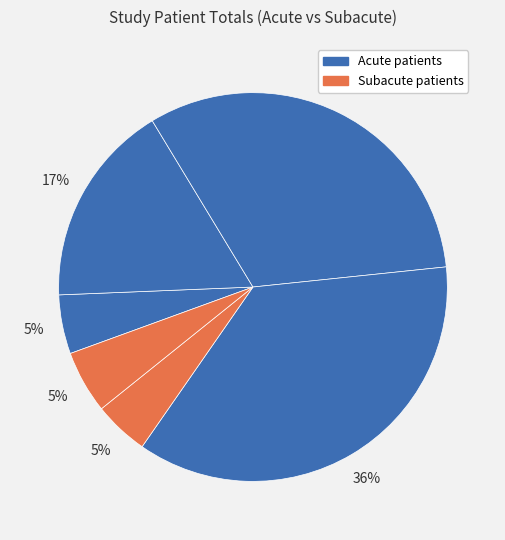

Count the number of slices in the pie.

6